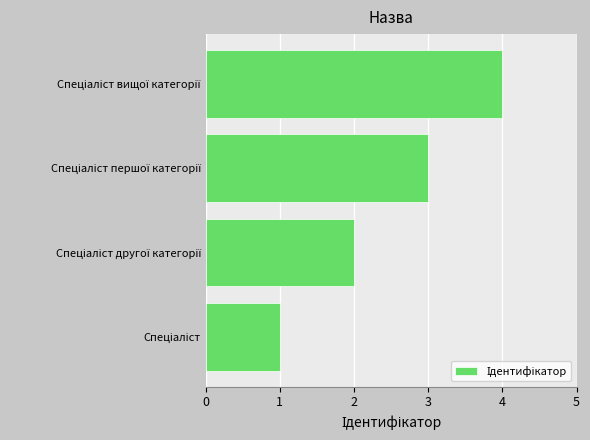

What is the greatest value displayed?

4